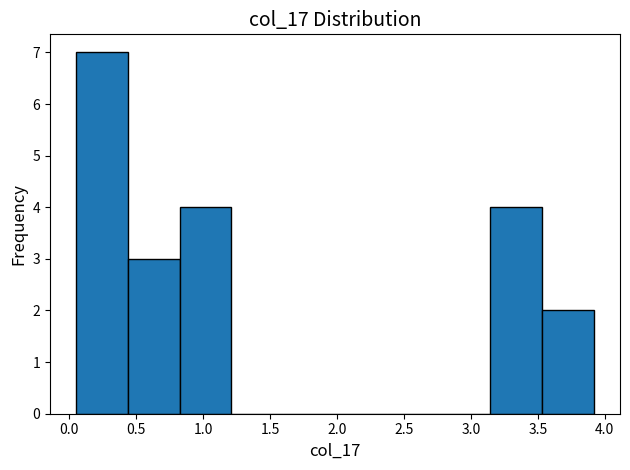

Which range on the x-axis has the tallest bar?

0.05 to 0.45